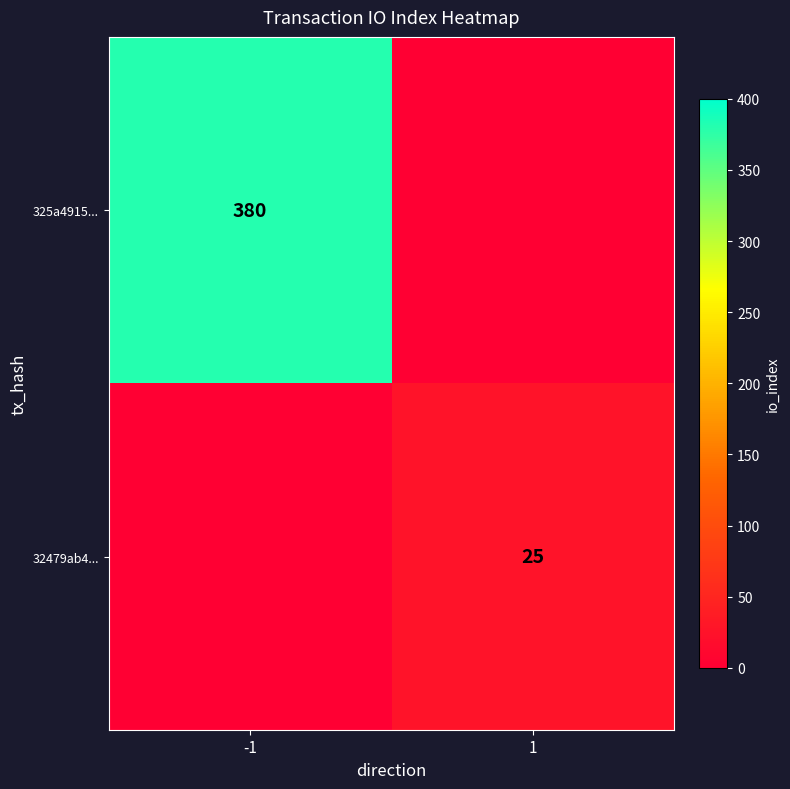

How many distinct data groups are displayed?

2